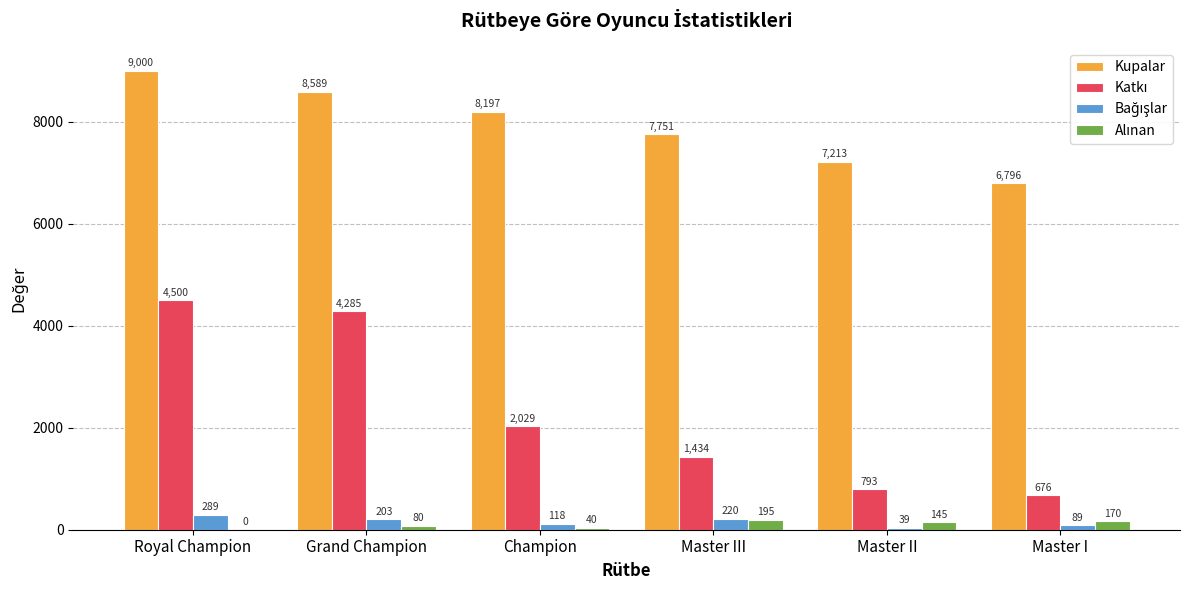

Which category has the highest value across all series?

Royal Champion